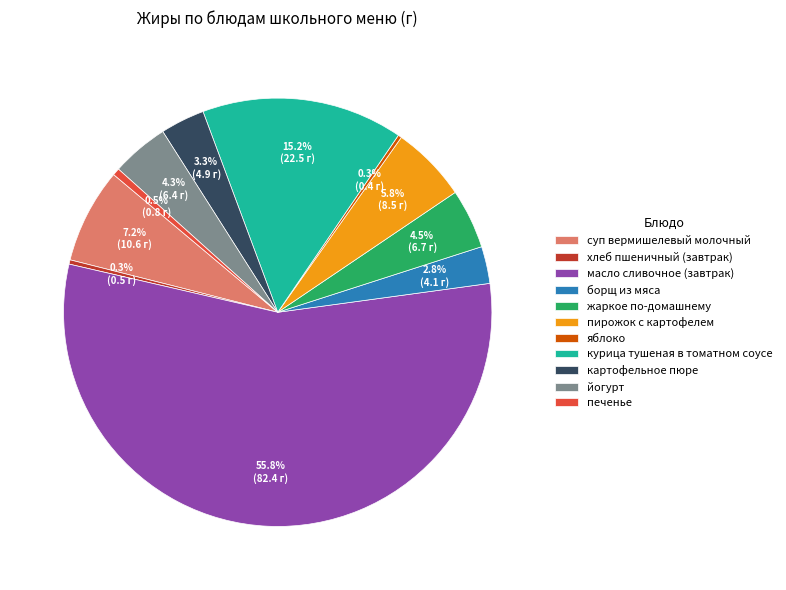

Which has a higher value, пирожок с картофелем or курица тушеная в томатном соусе?

курица тушеная в томатном соусе